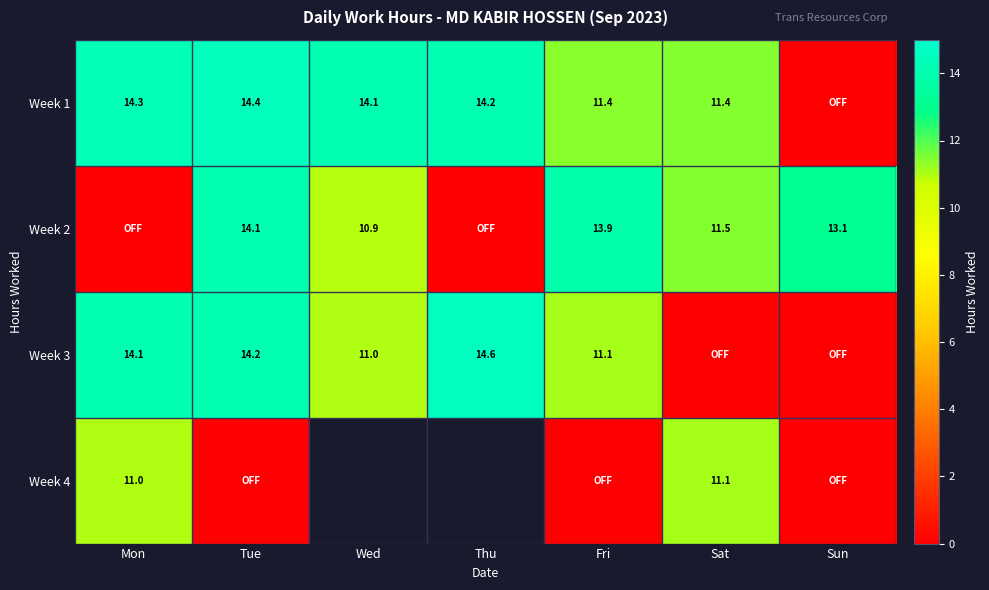

Is the value of Week 1 at Sat greater than the value of Week 4 at Mon?

Yes